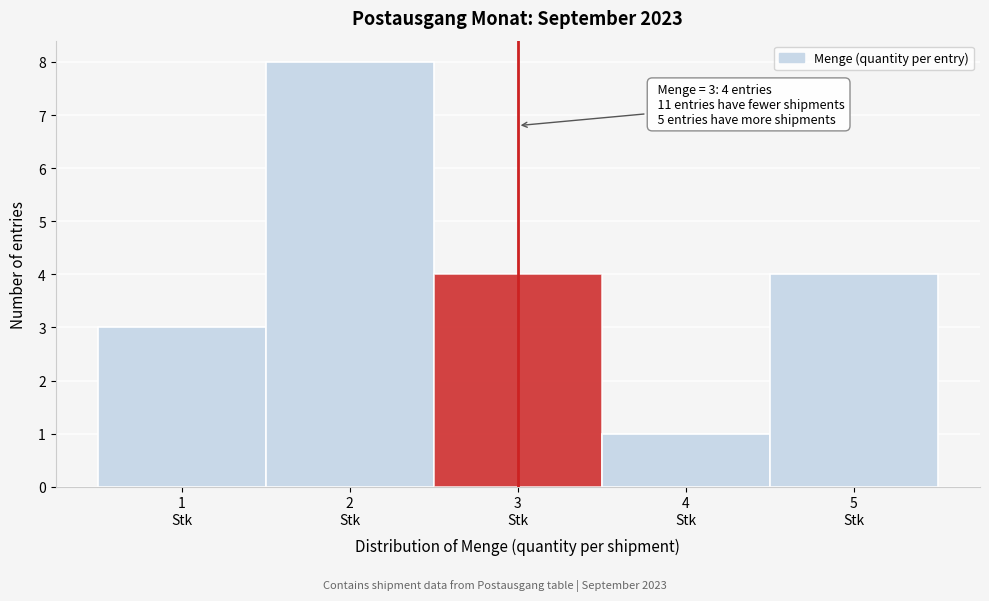

Which range on the x-axis has the tallest bar?

1.5 to 2.5